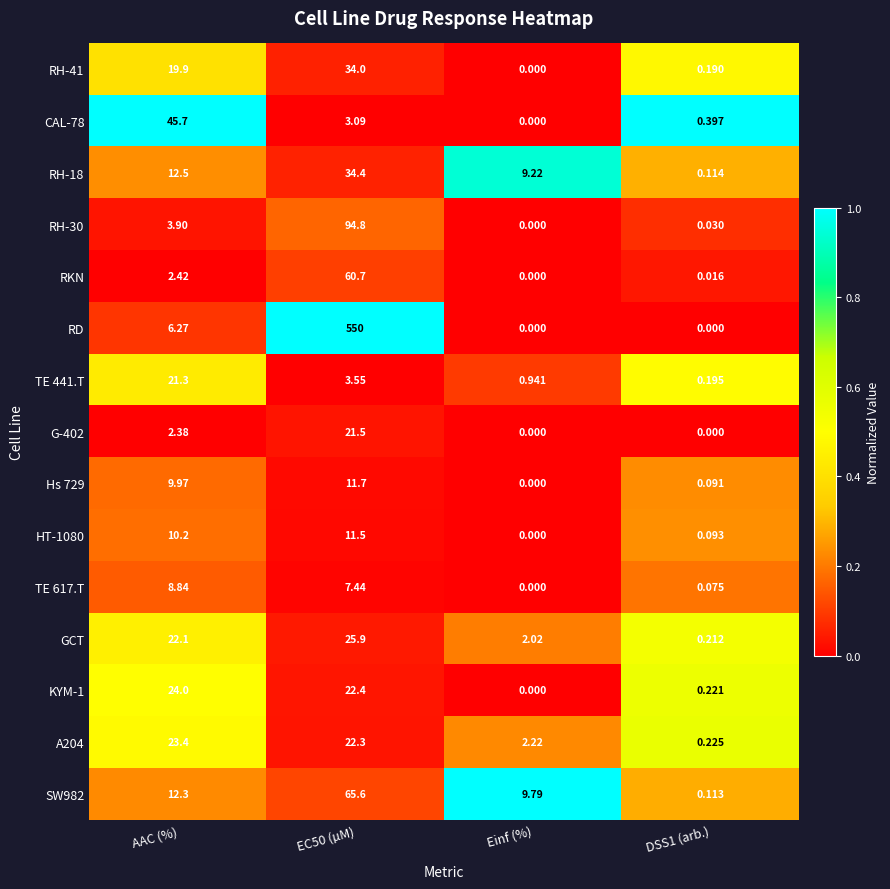

At which label is RH-41 closest to 17?

AAC (%)